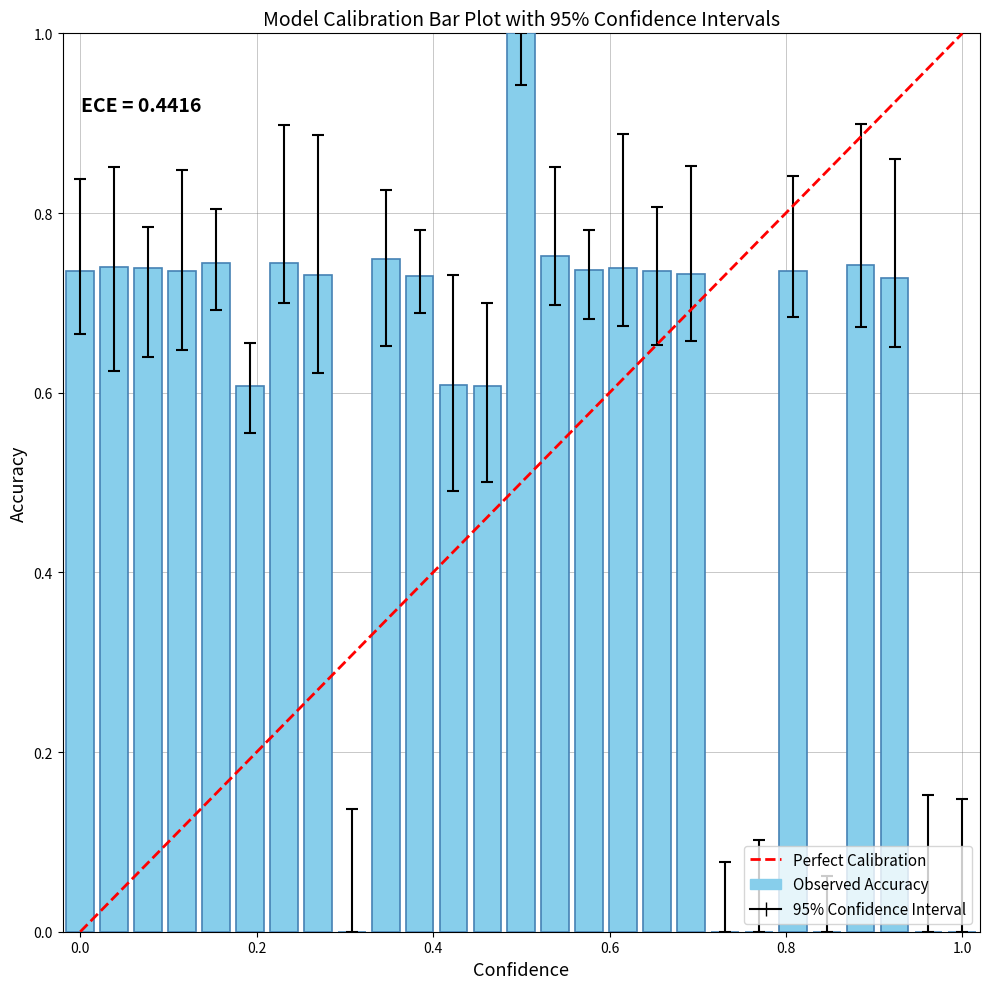

What is the sum of all values?

15.4